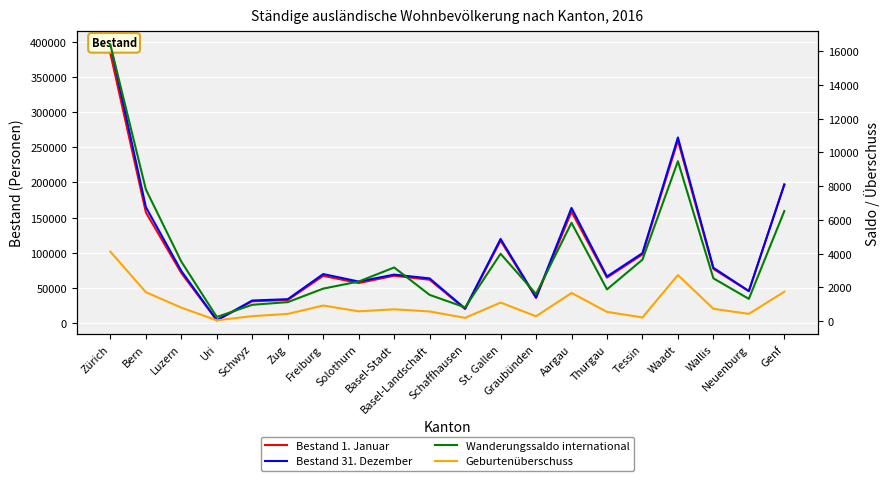

Is this an area chart (filled region under the line)?

No